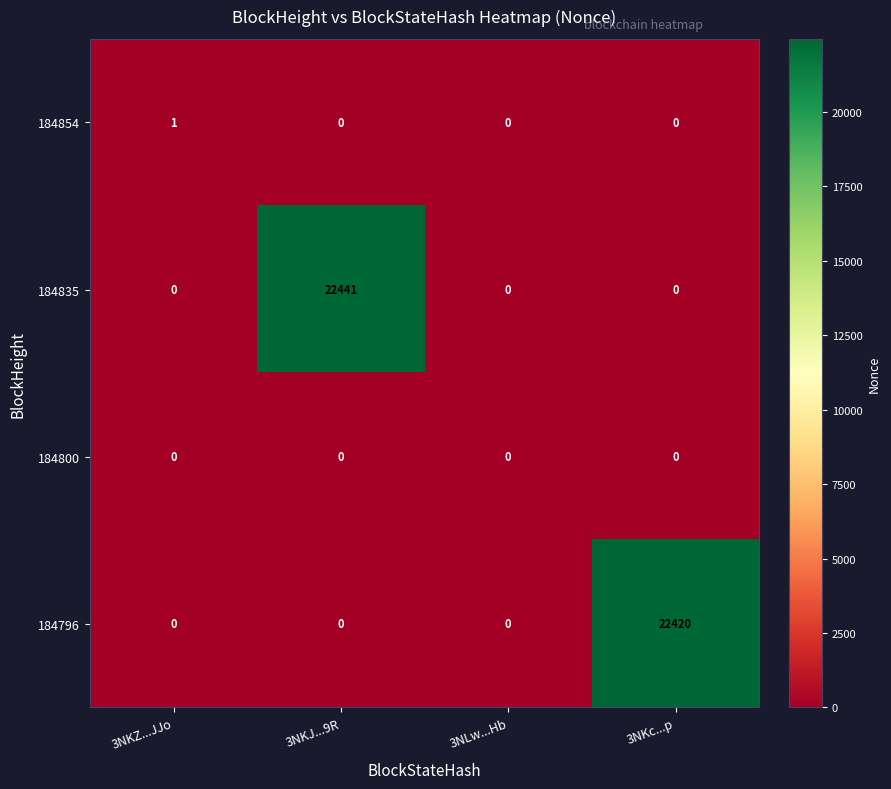

Which series has the largest total across all categories?

184835